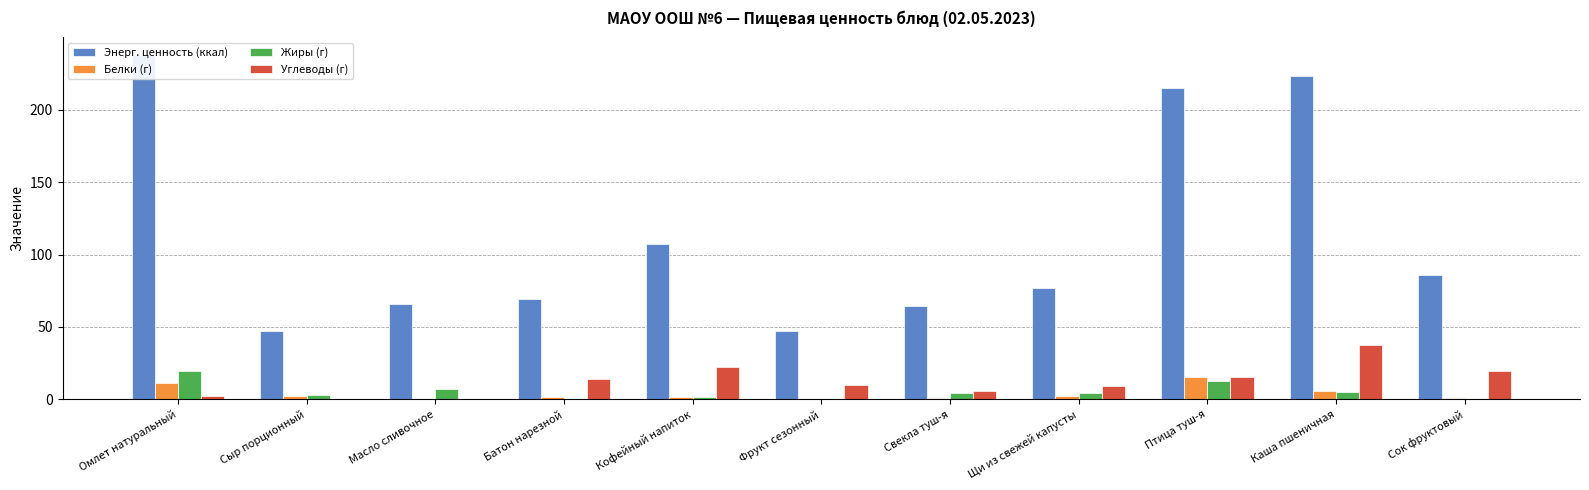

How many values in the Энерг. ценность (ккал) series exceed 76?

6